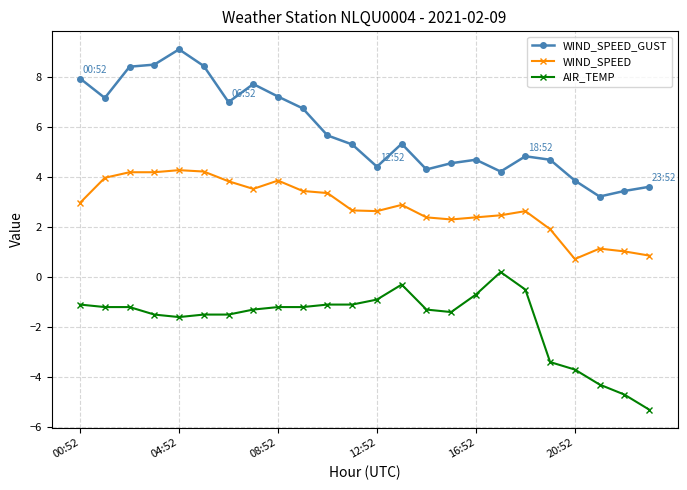

Does the chart have visible grid lines?

Yes